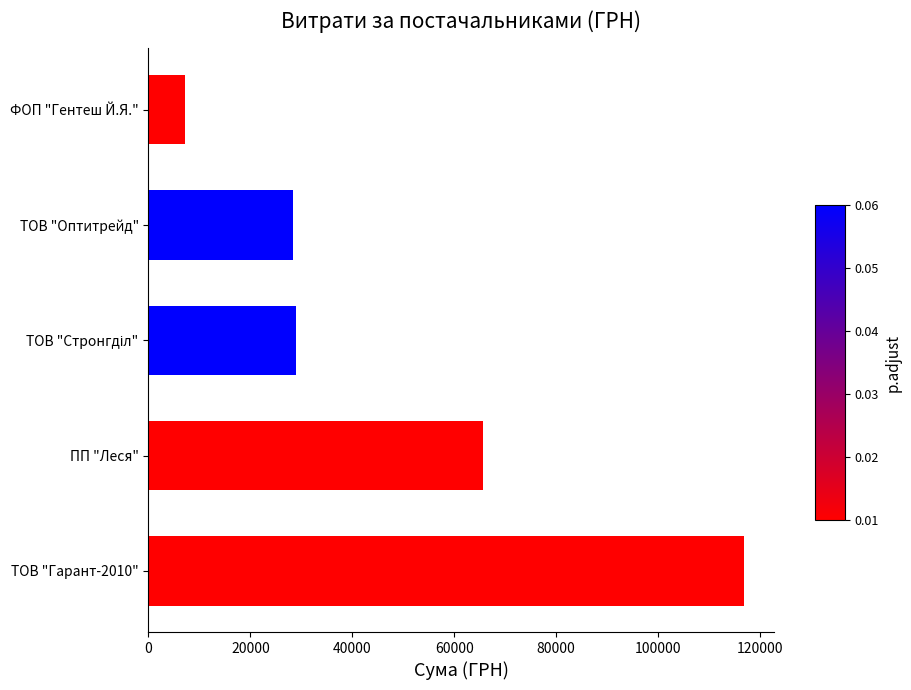

What is the sum of the values at ФОП "Гентеш Й.Я." and ТОВ "Гарант-2010"?

124144.7